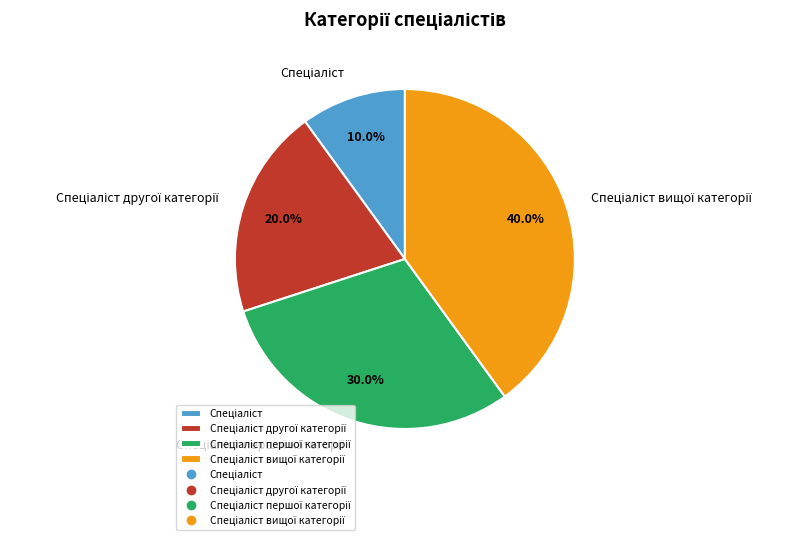

Does any single category account for the majority?

No